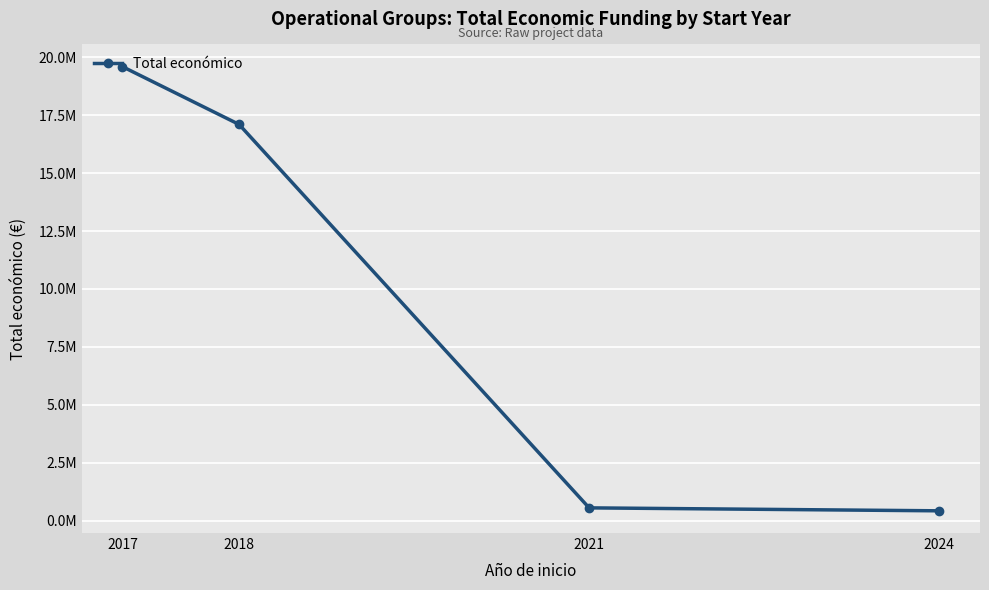

Reading right to left, extract all data points from this chart.

2024=424720	2021=552147	2018=17100737	2017=19595478